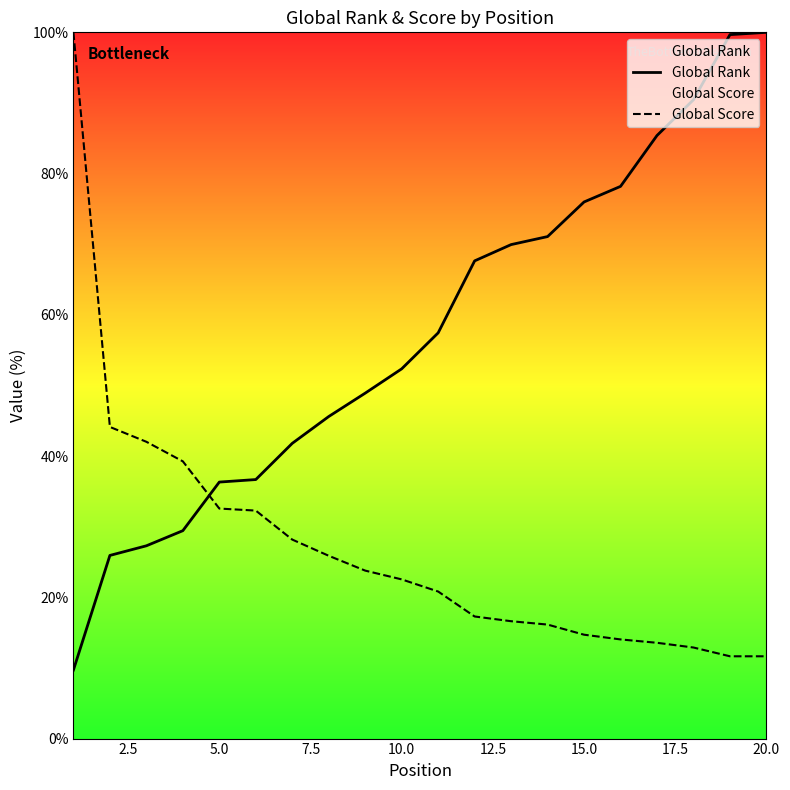

The value of Global Score at 5.0 is 63.9. True or false?

False